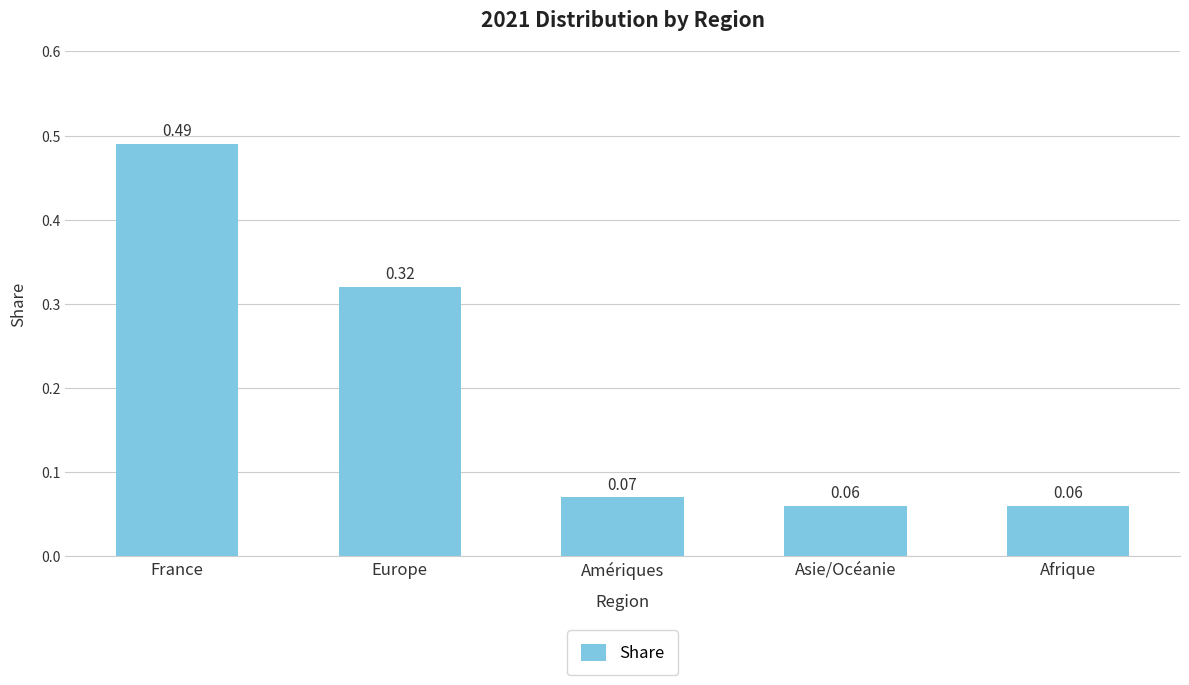

What is the difference between the values at France and Asie/Océanie?

0.4